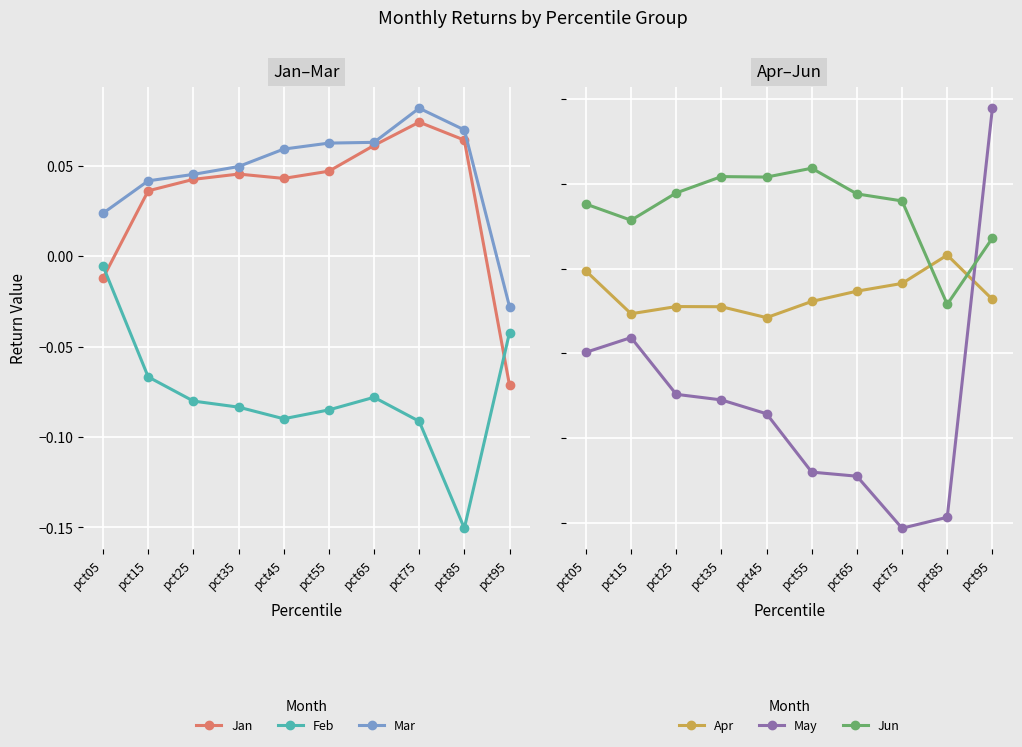

Is the value of Jun at pct75 greater than the value of May at pct05?

Yes